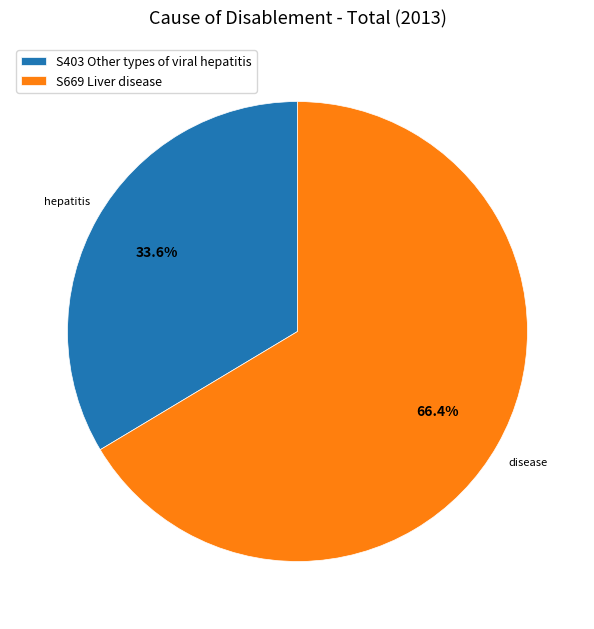

To the nearest percent, what is the difference between the S669 Liver disease and S403 Other types of viral hepatitis slice percentages?

33%